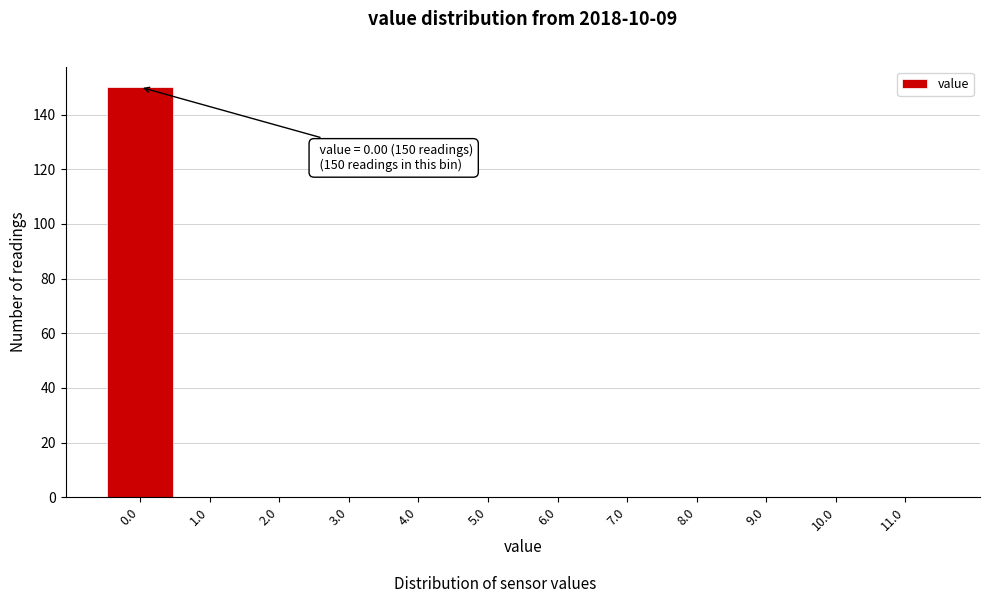

Over which range of the x-axis is the bar tallest?

-0.5 to 0.5